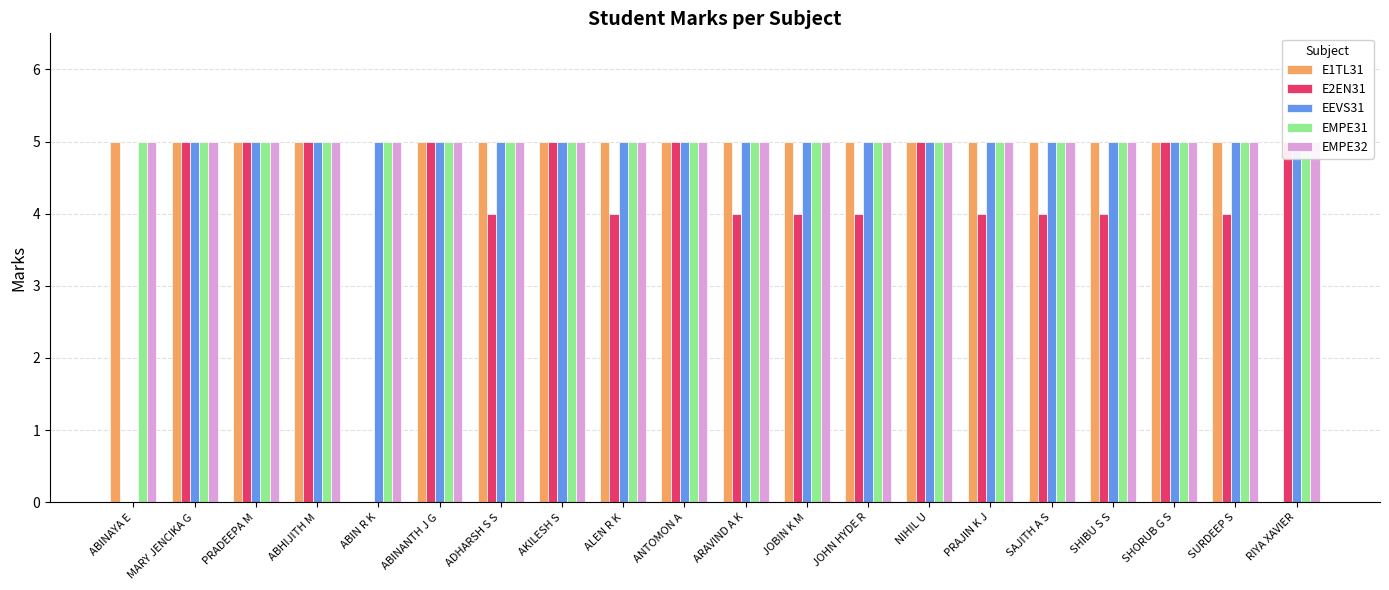

Read the E2EN31 value at SURDEEP S.

4